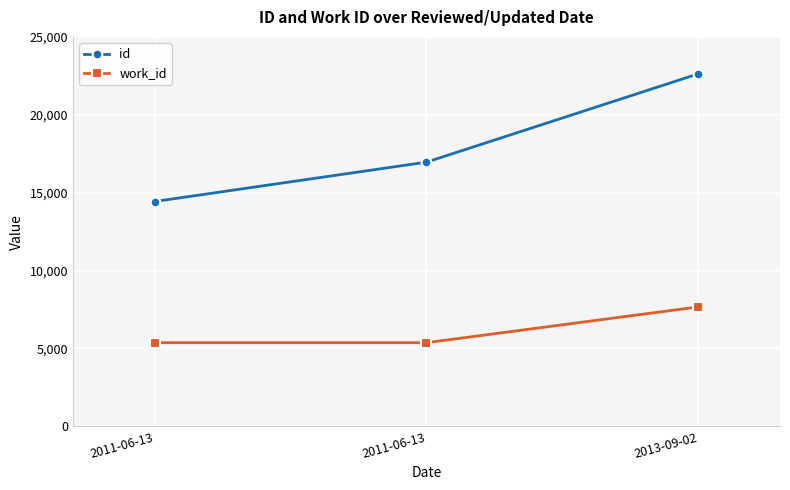

What are all the series names shown in the legend?

id, work_id